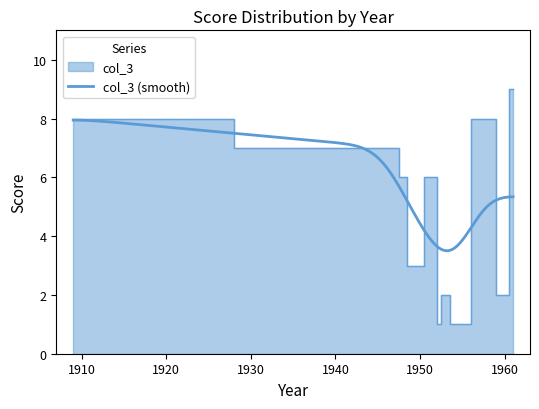

What is the label of the 10th point from the right?

1947